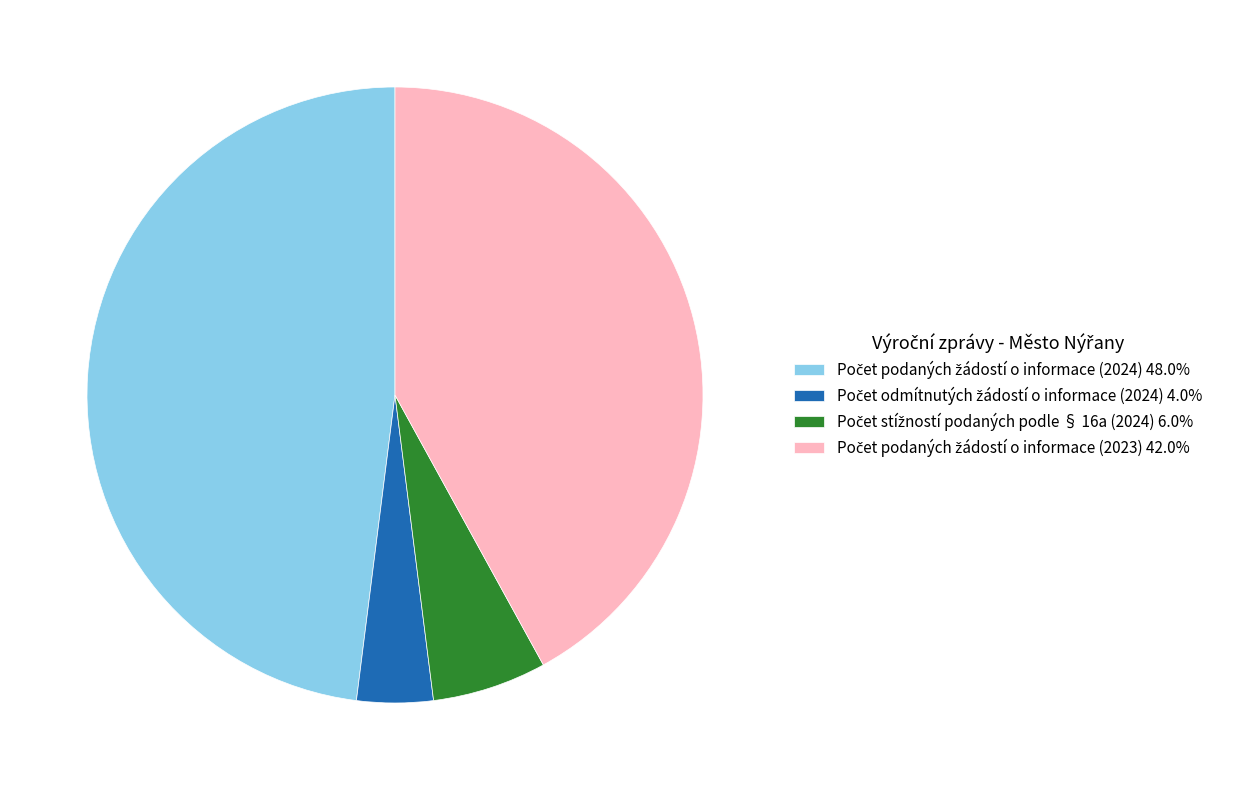

Does any single category account for the majority?

No